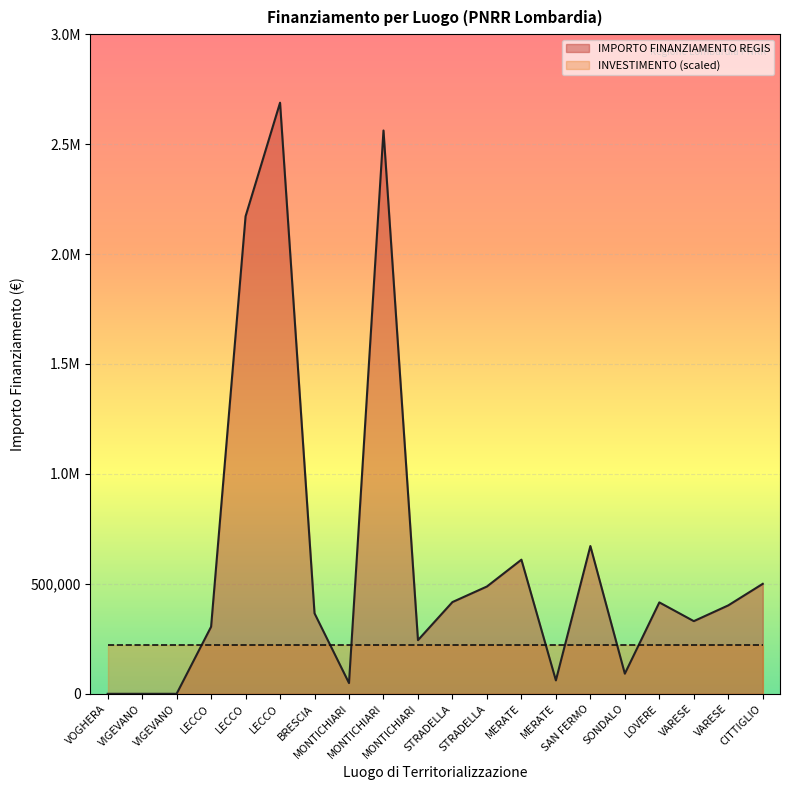

Which has a higher value, MONTICHIARI or STRADELLA?

STRADELLA